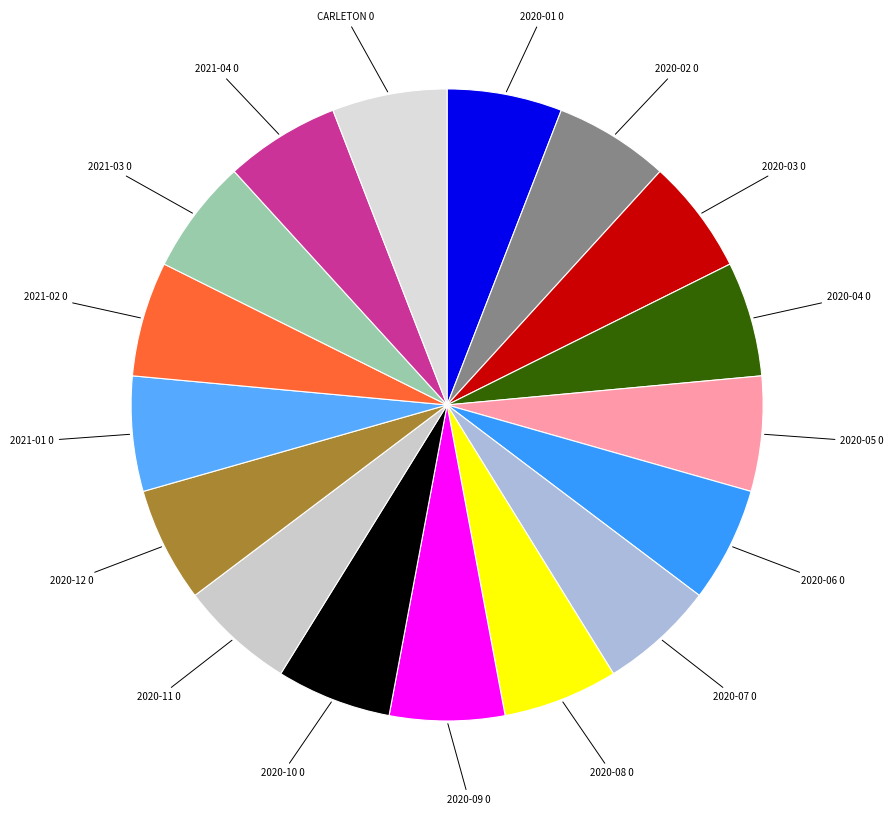

What is the ratio of the value at 2020-09 to the value at 2020-05?

1.0